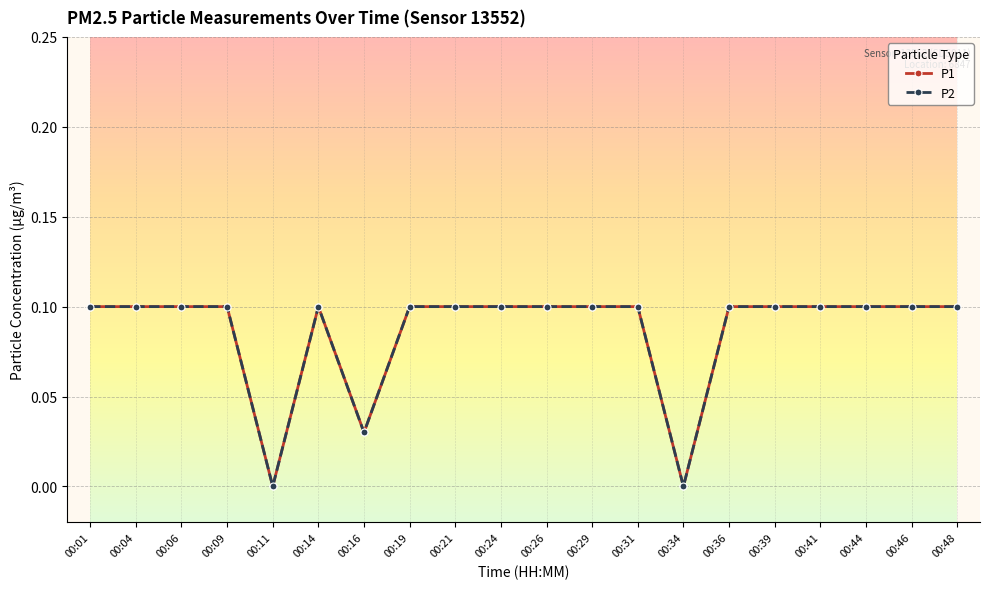

What value does the P2 series have at 00:36?

0.1